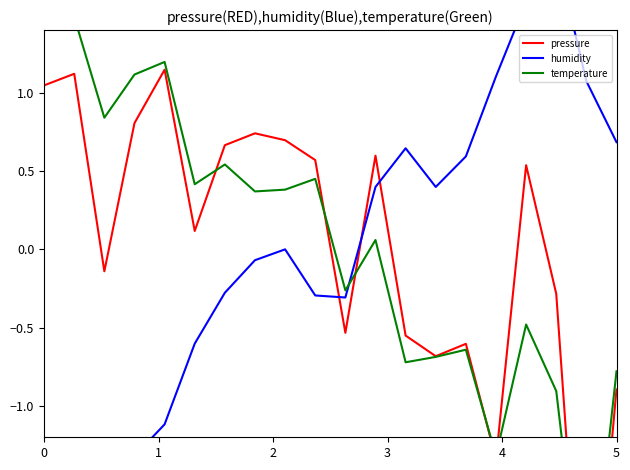

True or false: temperature has more than 2 interior local peaks.

True